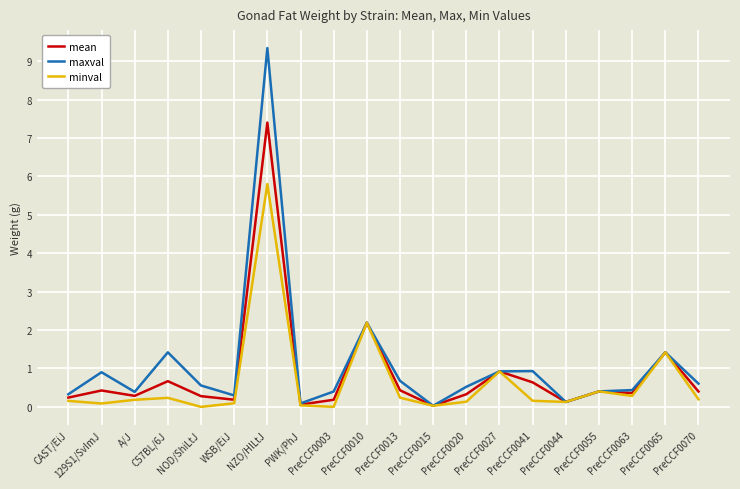

What value does the mean series have at C57BL/6J?

0.7